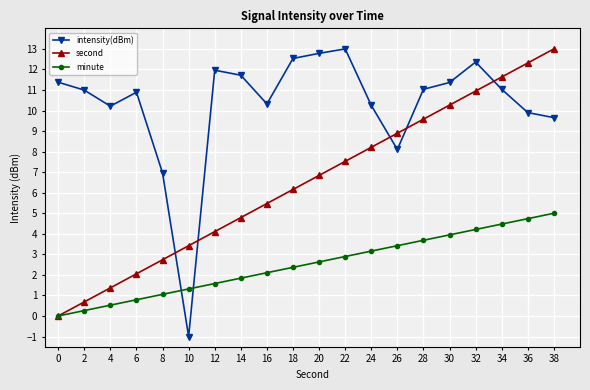

Rank the series by their average value, from lowest to highest.

minute, second, intensity(dBm)